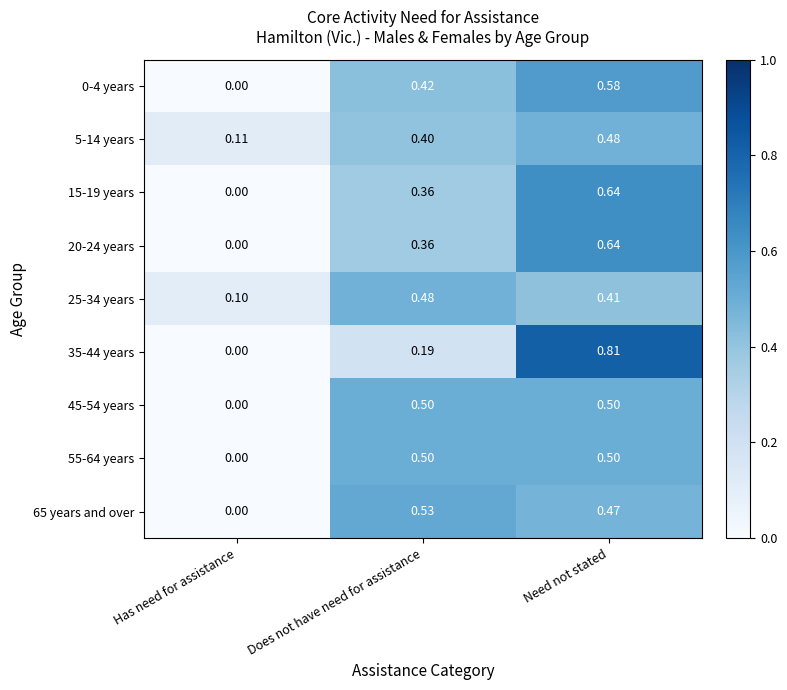

At which label does 20-24 years reach its minimum?

Has need for assistance